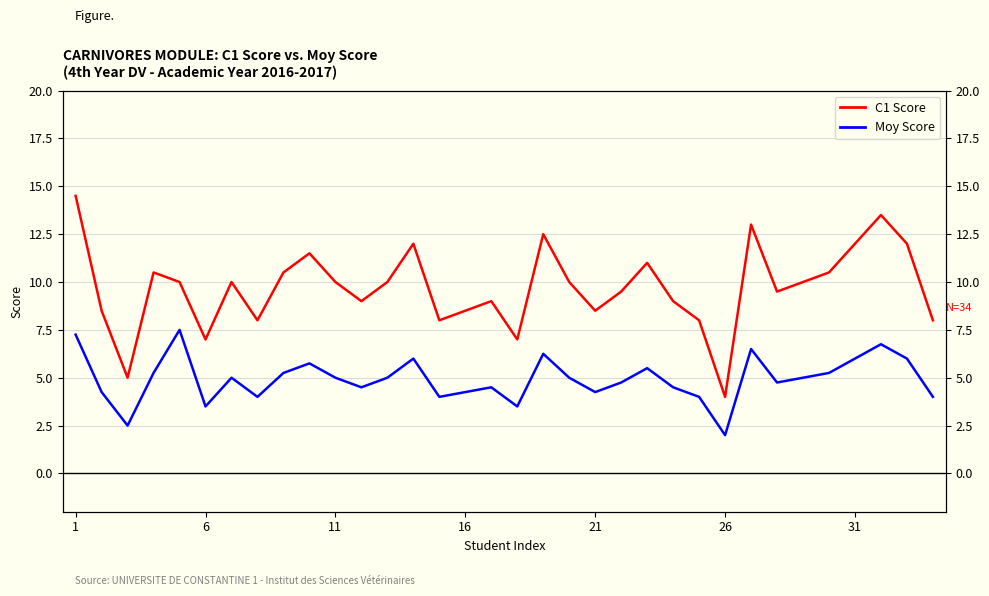

At how many categories does at least one series exceed 14?

1